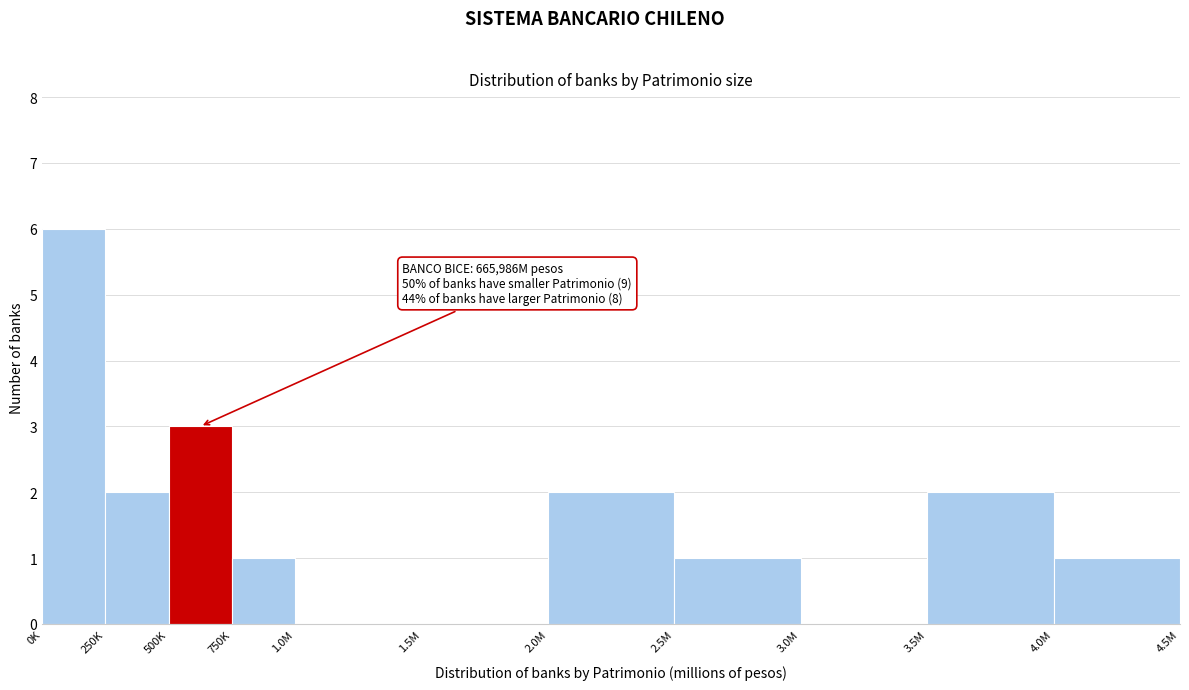

Reading left to right, list all the values displayed in this chart.

0K=6	250K=2	500K=3	750K=1	1.0M=0	1.5M=0	2.0M=2	2.5M=1	3.0M=0	3.5M=2	4.0M=1